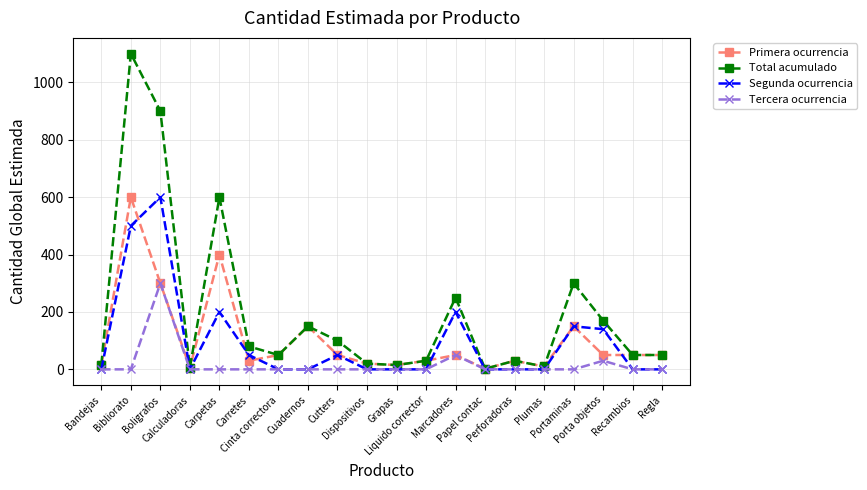

What is the maximum value shown in the chart?

1100